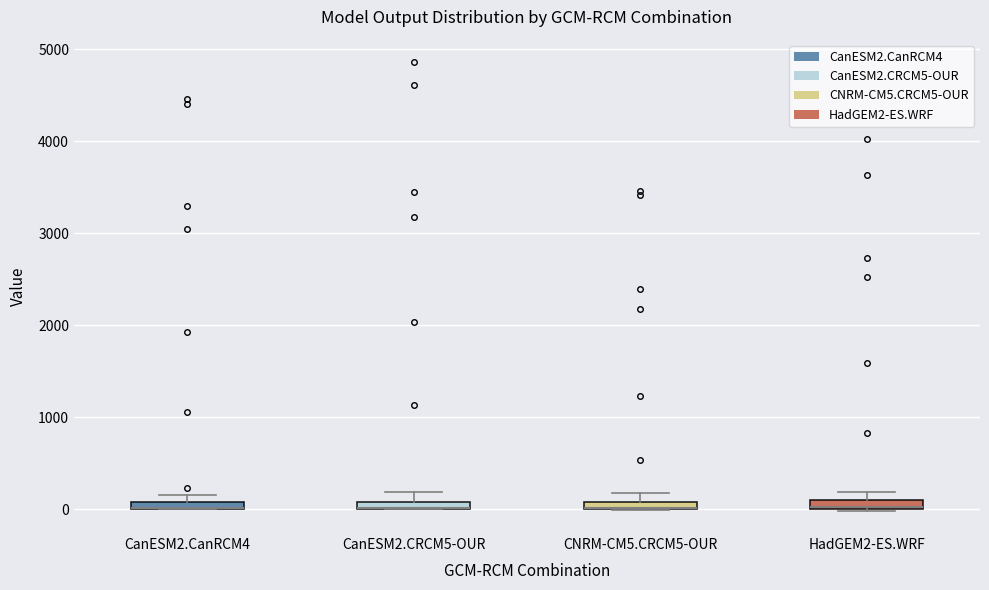

Where is the lower edge of the box for HadGEM2-ES.WRF on the y-axis? The values are not printed on the chart, so give them approximately, as read against the axis.

0